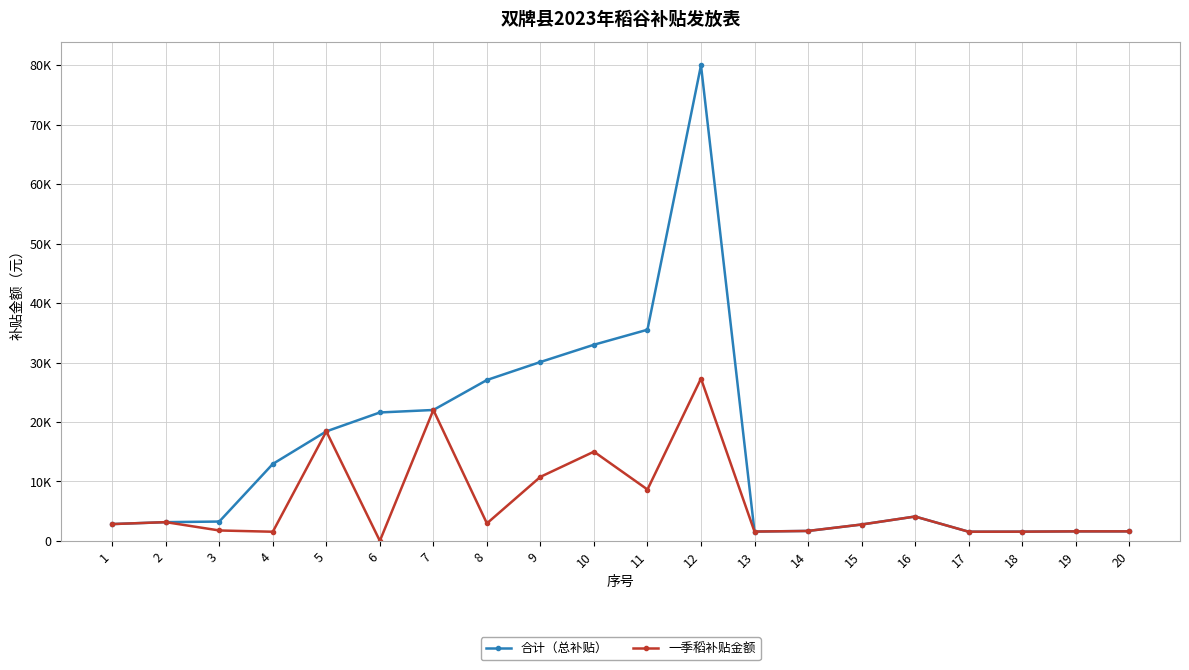

Rank the categories by 一季稻补贴金额 value from highest to lowest.

12, 7, 5, 10, 9, 11, 16, 2, 8, 1, 15, 3, 14, 19, 20, 13, 18, 17, 4, 6